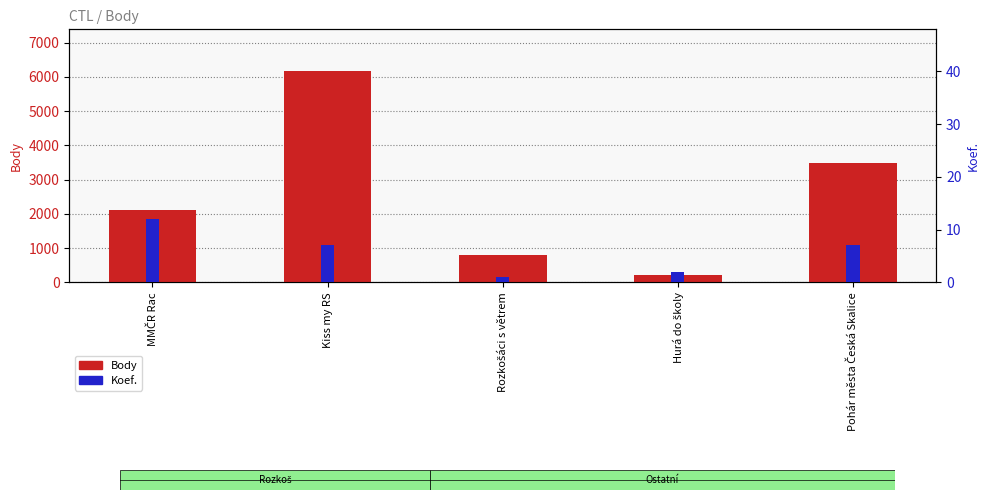

What position from the right is MMČR Rac?

5